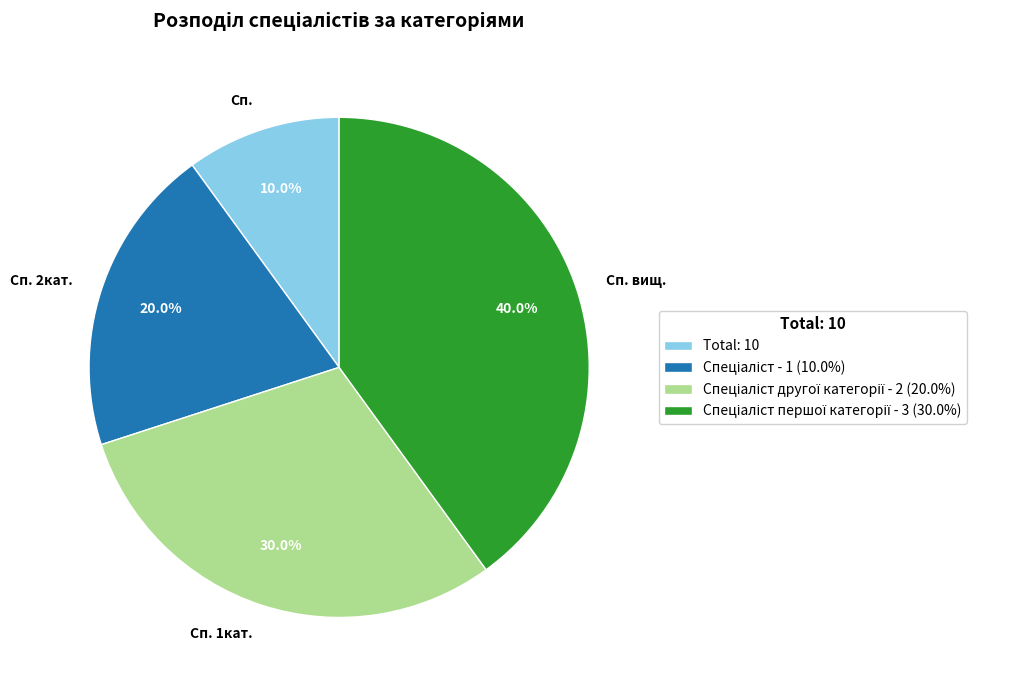

Rank the categories by value from lowest to highest.

Сп., Сп. 2кат., Сп. 1кат., Сп. вищ.